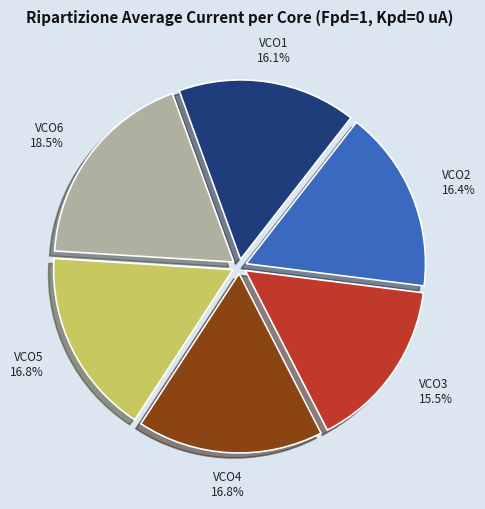

Between VCO1 and VCO3, which is larger?

VCO1